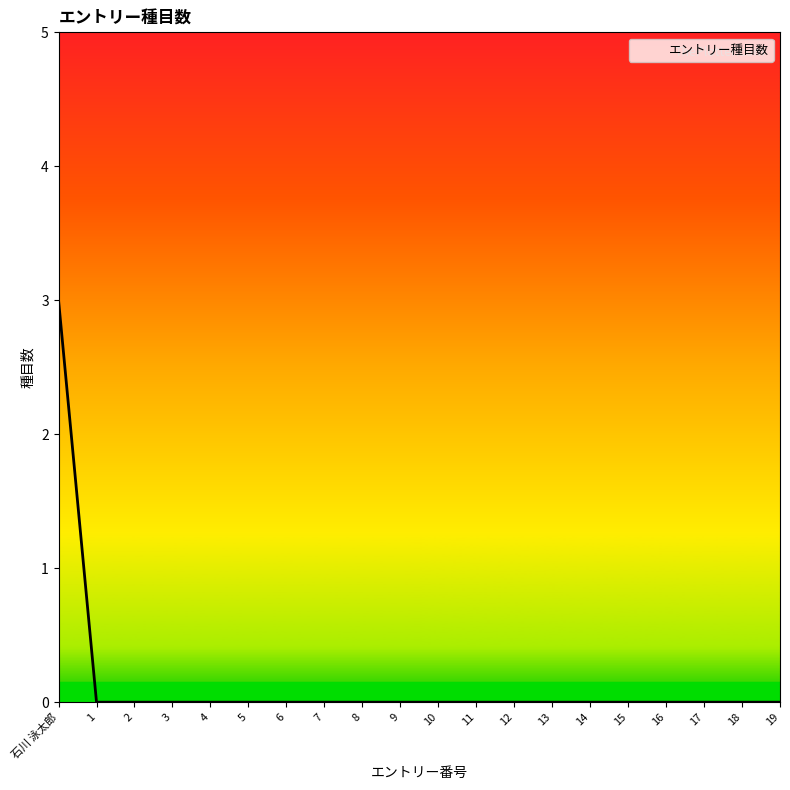

What is the change in value from 石川 泳太郎 to 10?

-3